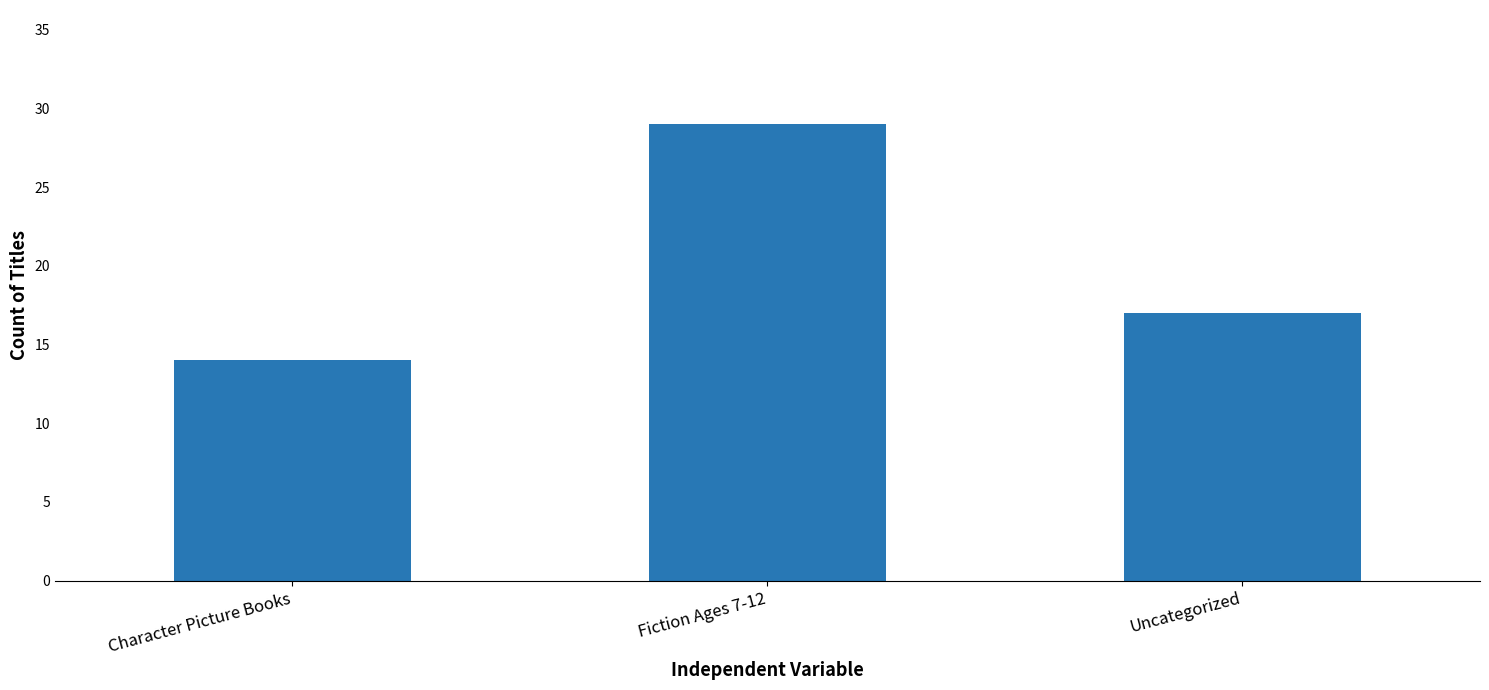

How many data points are less than 17?

1